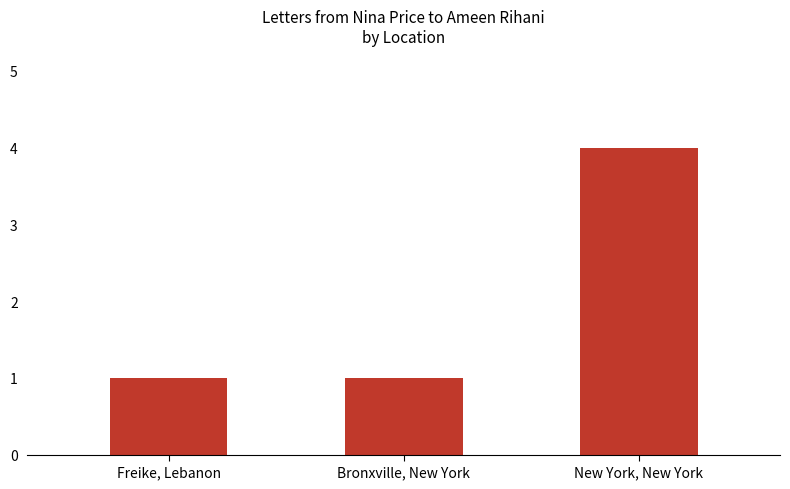

Reading left to right, transcribe all the data shown in this chart.

1	1	4